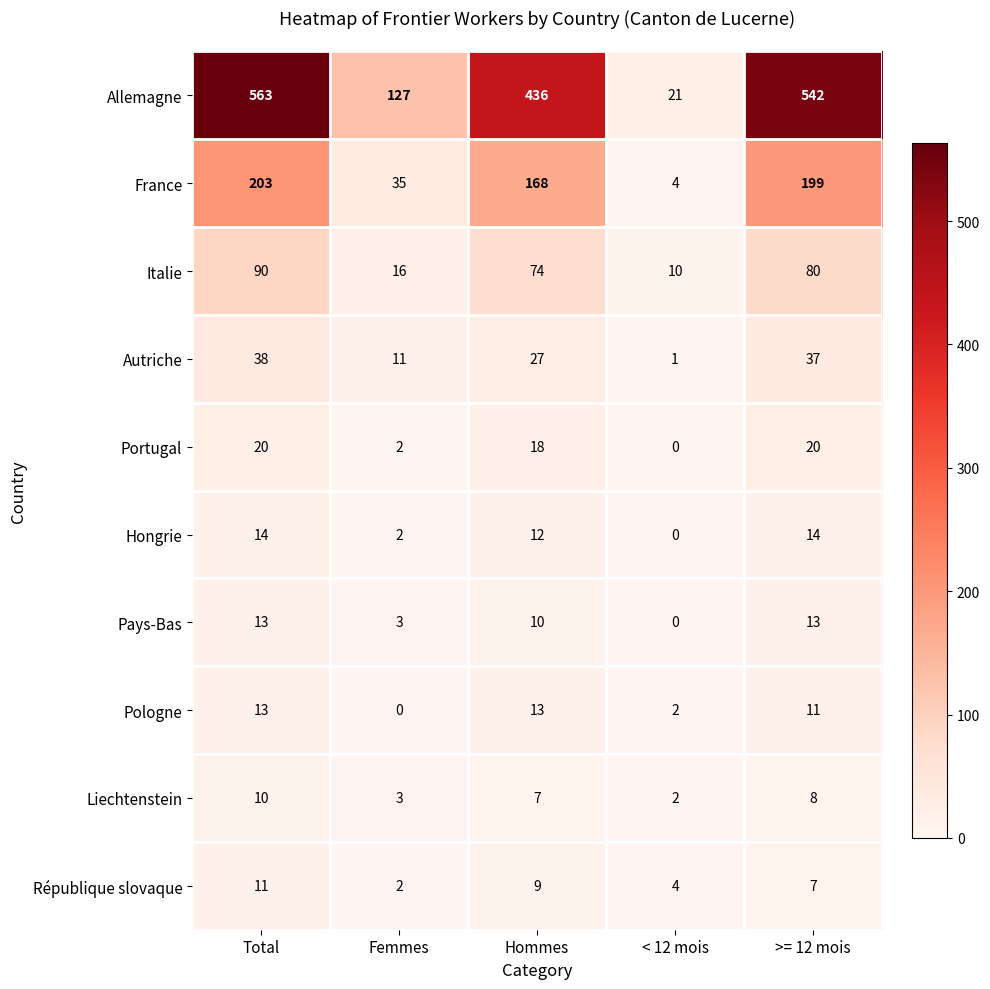

The Pologne series shows 22 at Hommes. True or false?

False